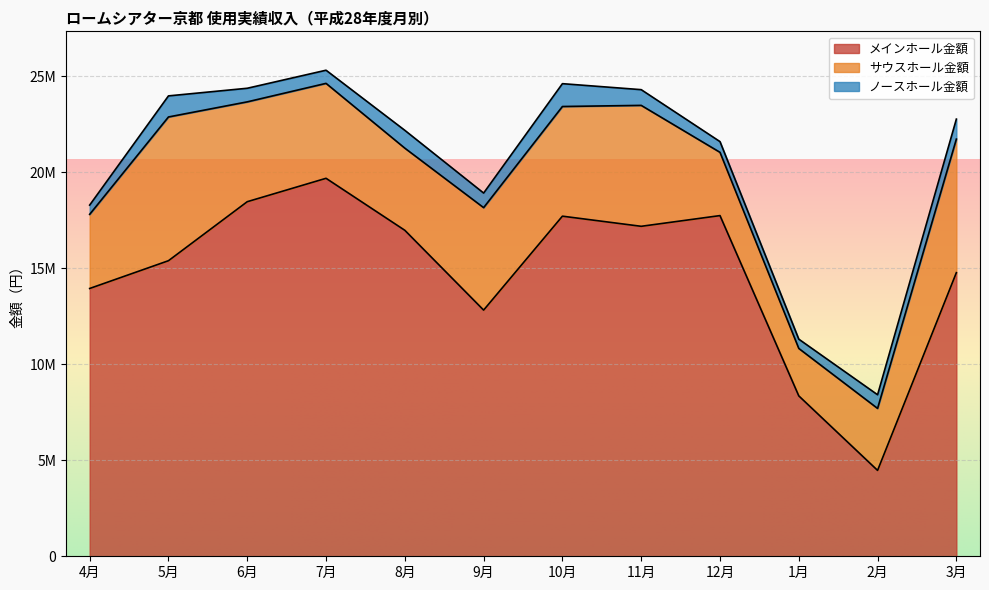

What are all the series names shown in the legend?

メインホール金額, サウスホール金額, ノースホール金額